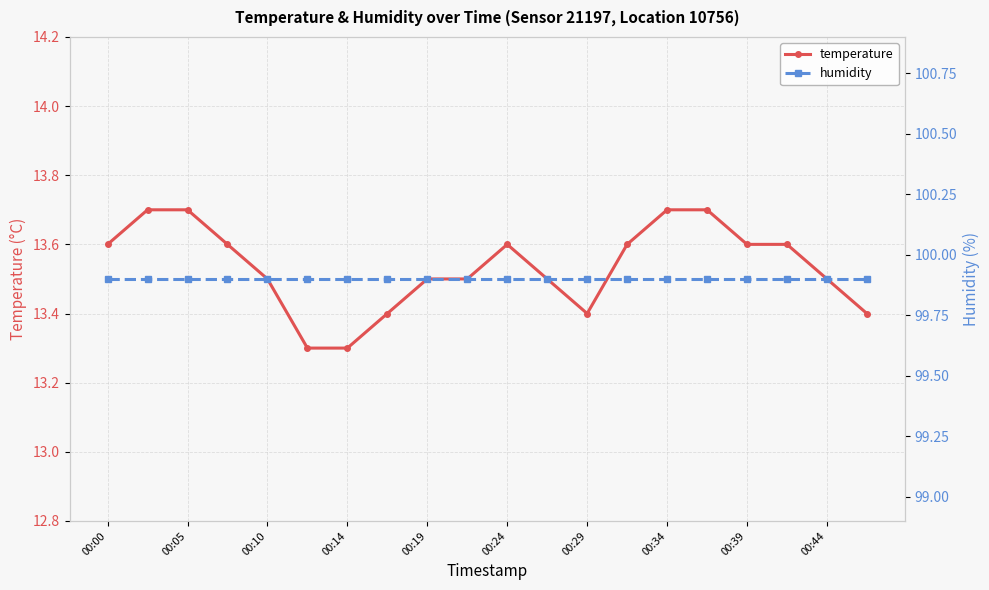

True or false: temperature has a value of 13.6 at 00:00.

True